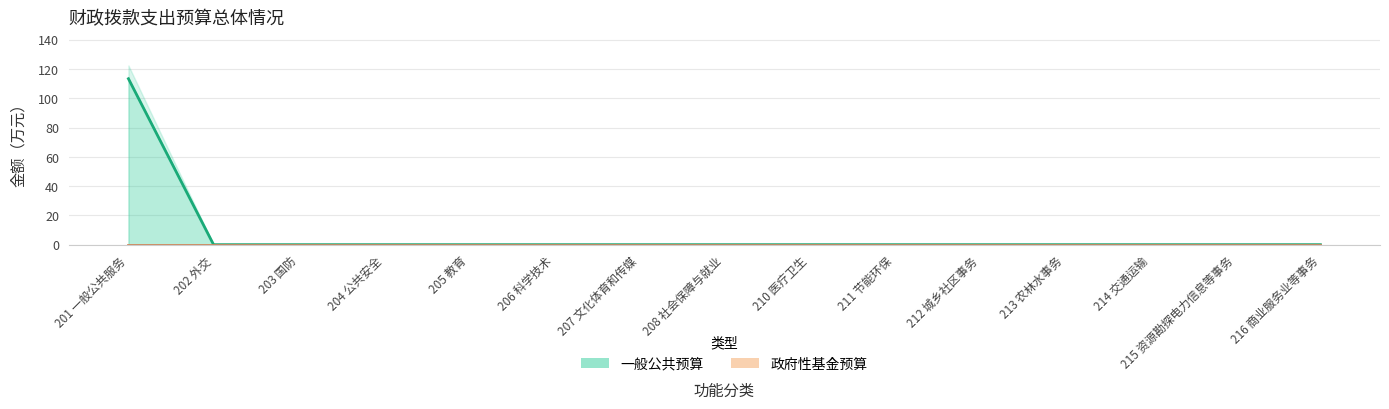

True or false: 政府性基金预算 and 一般公共预算 cross at least once.

False